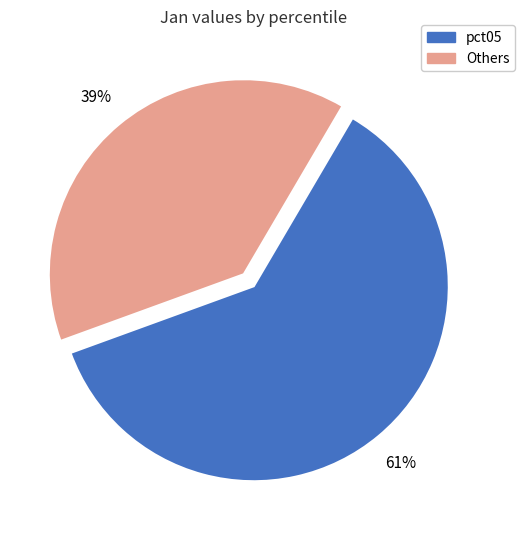

Does any single category account for the majority?

Yes